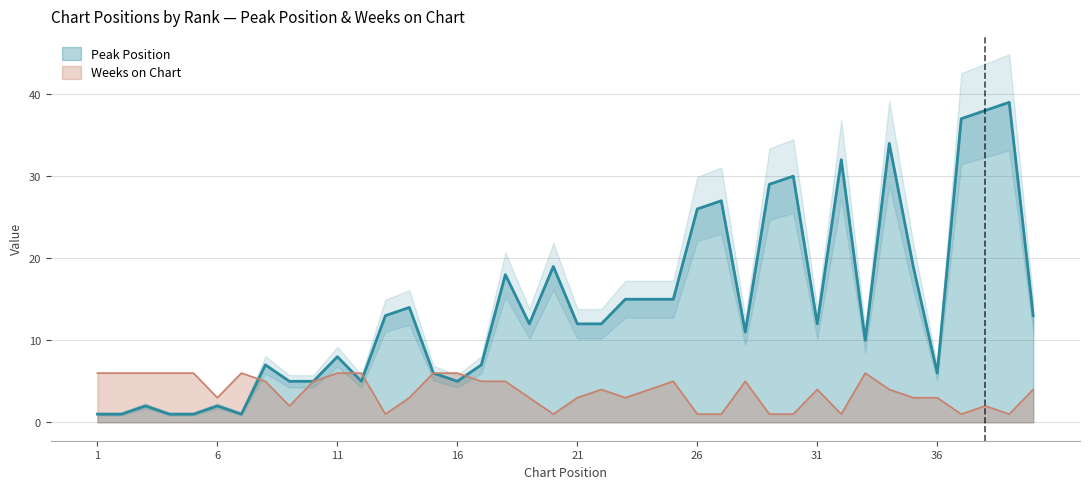

How many intersections are there between Weeks on Chart and Peak Position?

4